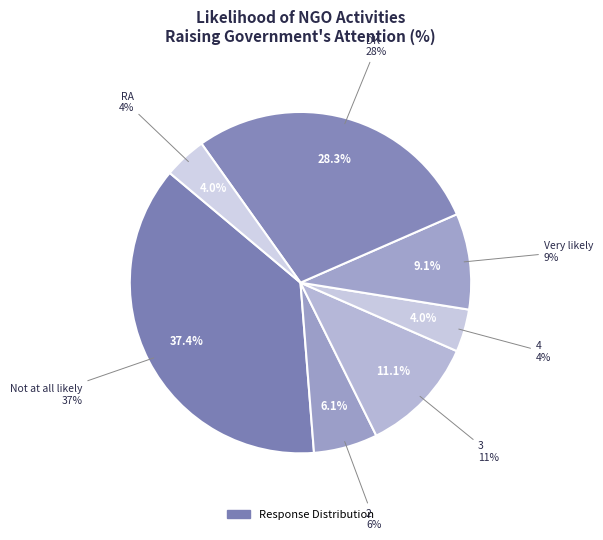

True or false: Very likely accounts for 9% of the total.

True